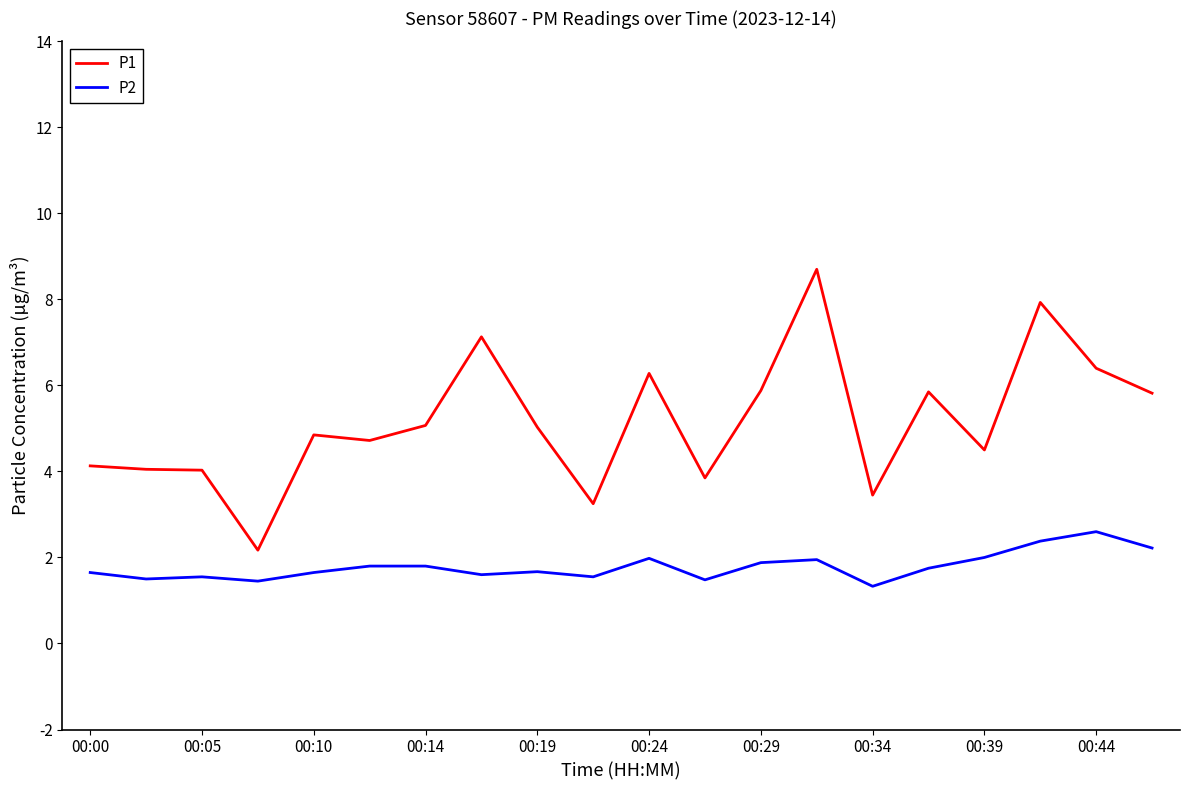

True or false: P2 and P1 cross at least once.

False